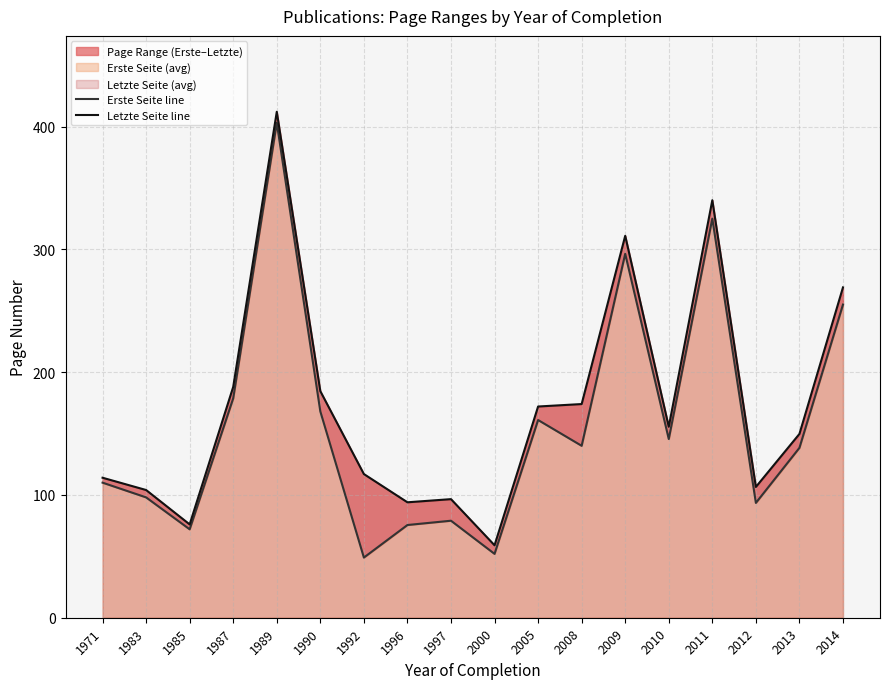

True or false: Letzte Seite line and Erste Seite line cross at least once.

False